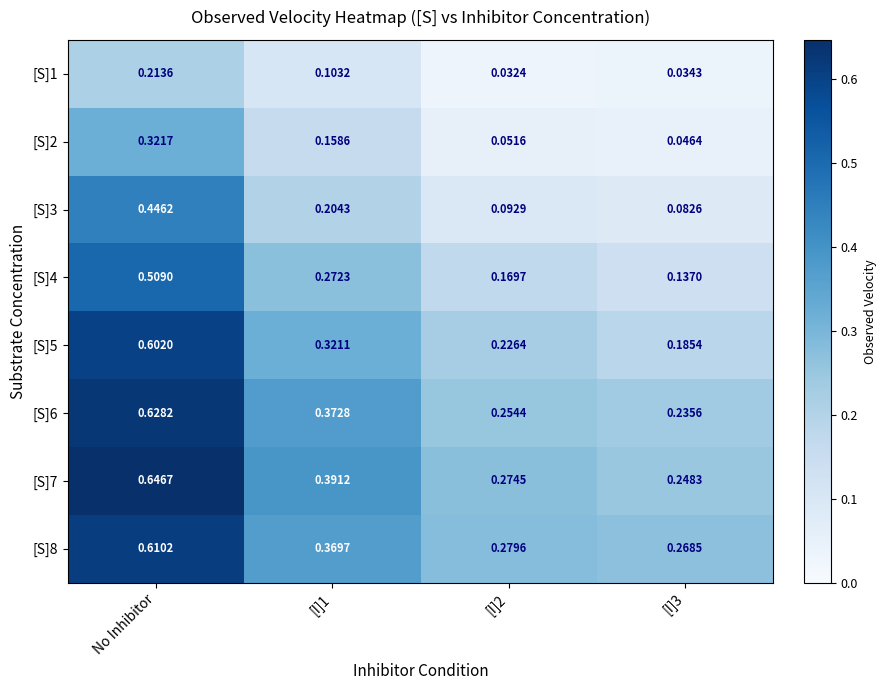

Which label corresponds to the largest value in the chart?

No Inhibitor